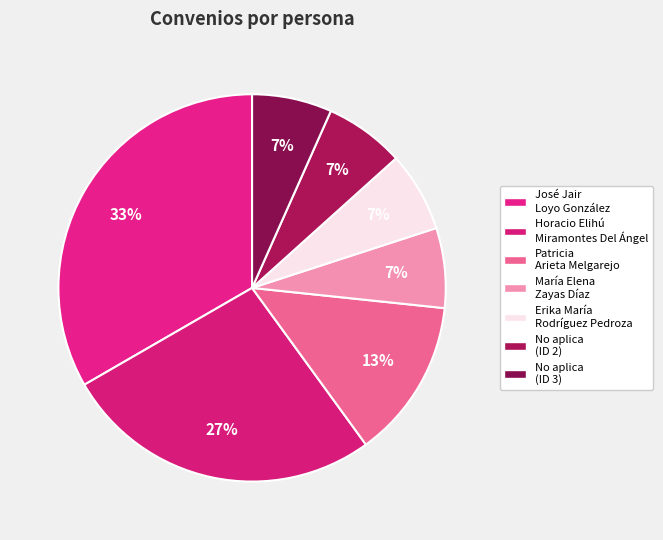

To the nearest percent, what percentage of the pie is Horacio Elihú Miramontes Del Ángel?

27%